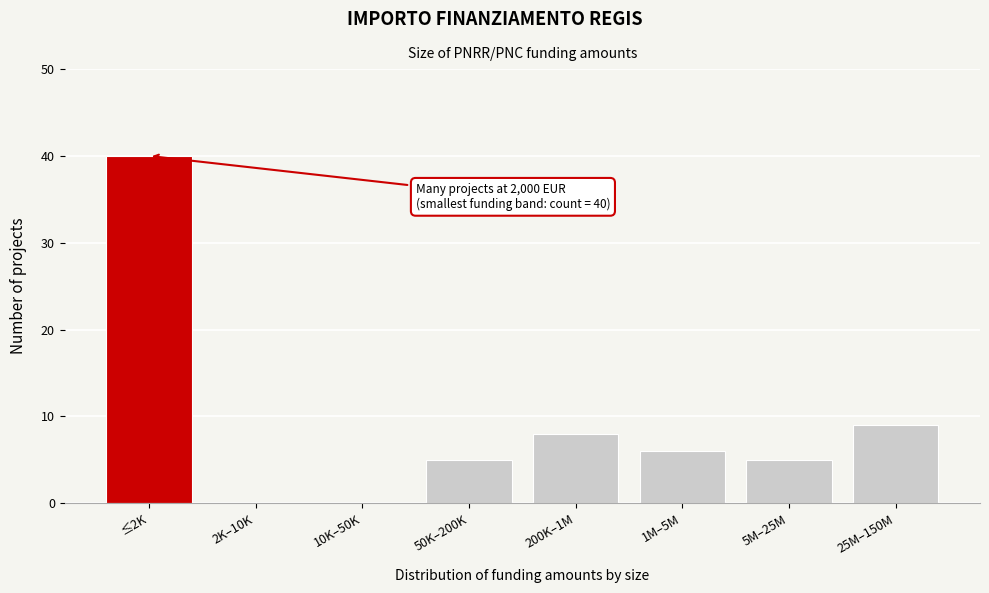

Reading left to right, what are all the values shown in this chart?

≤2K=40	2K–10K=0	10K–50K=0	50K–200K=5	200K–1M=8	1M–5M=6	5M–25M=5	25M–150M=9